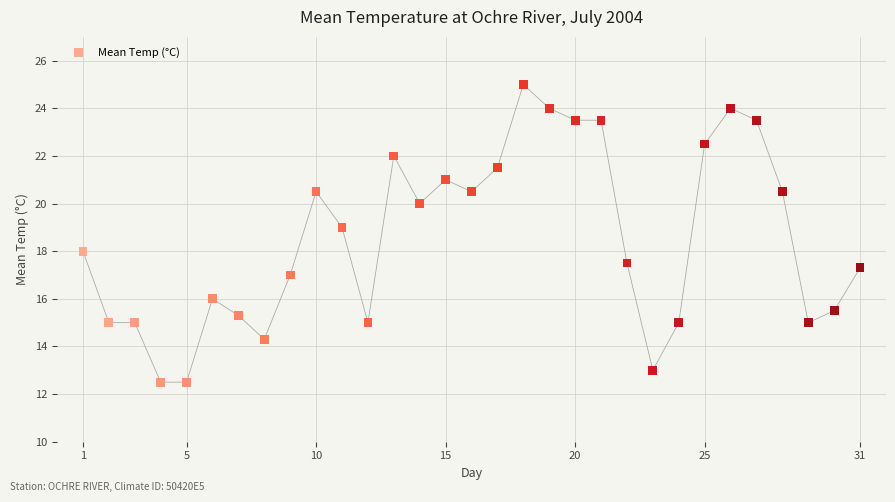

What is the range of X values (max minus min)?

30.0